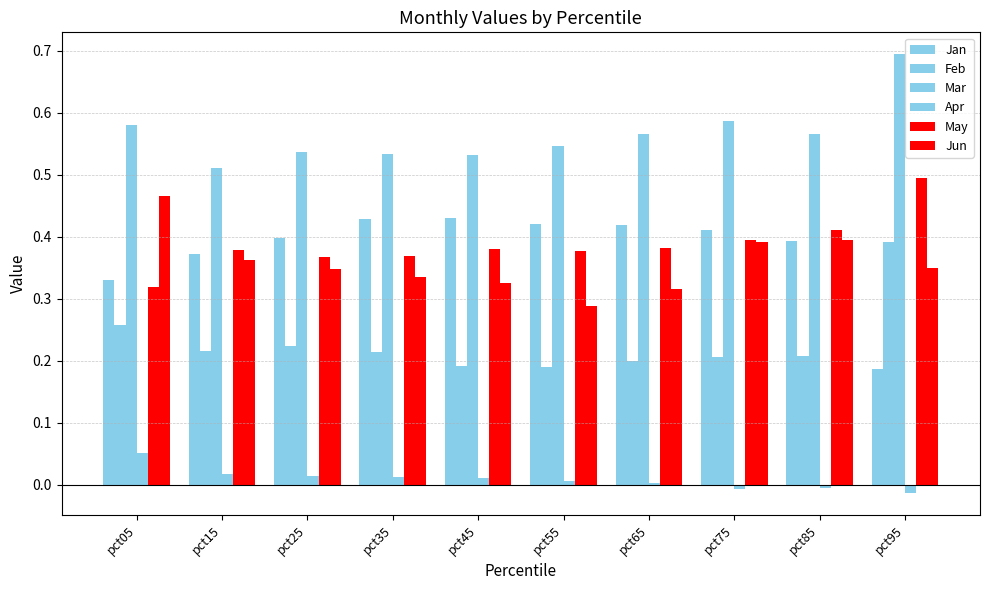

How many groups of bars are there?

10